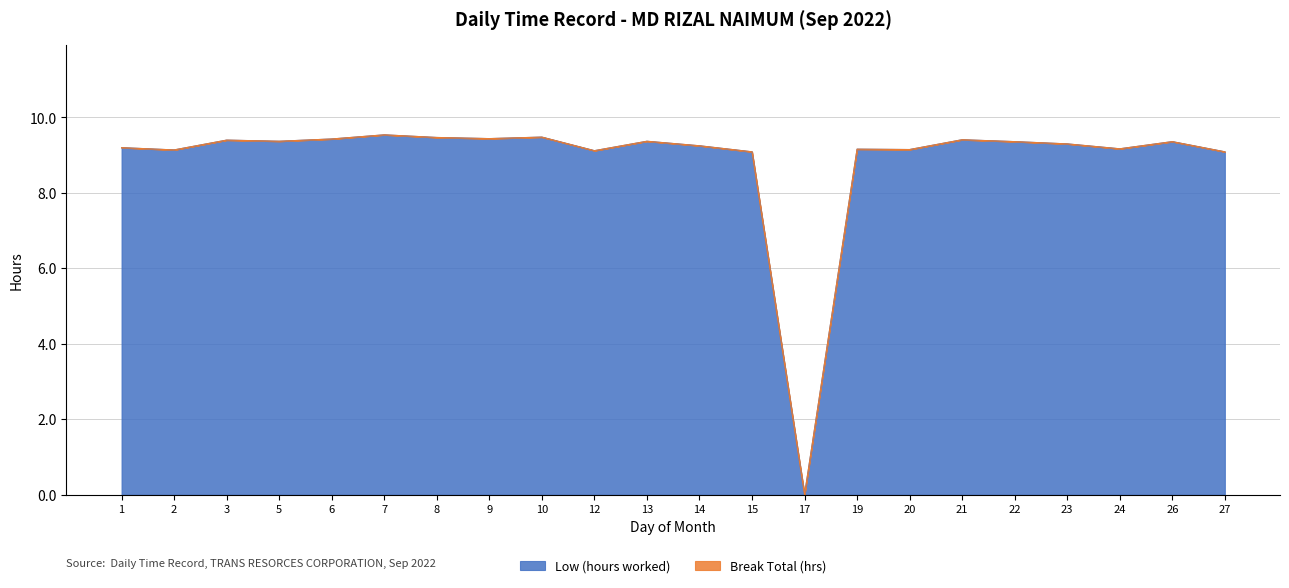

At which label is the value closest to 4?

17